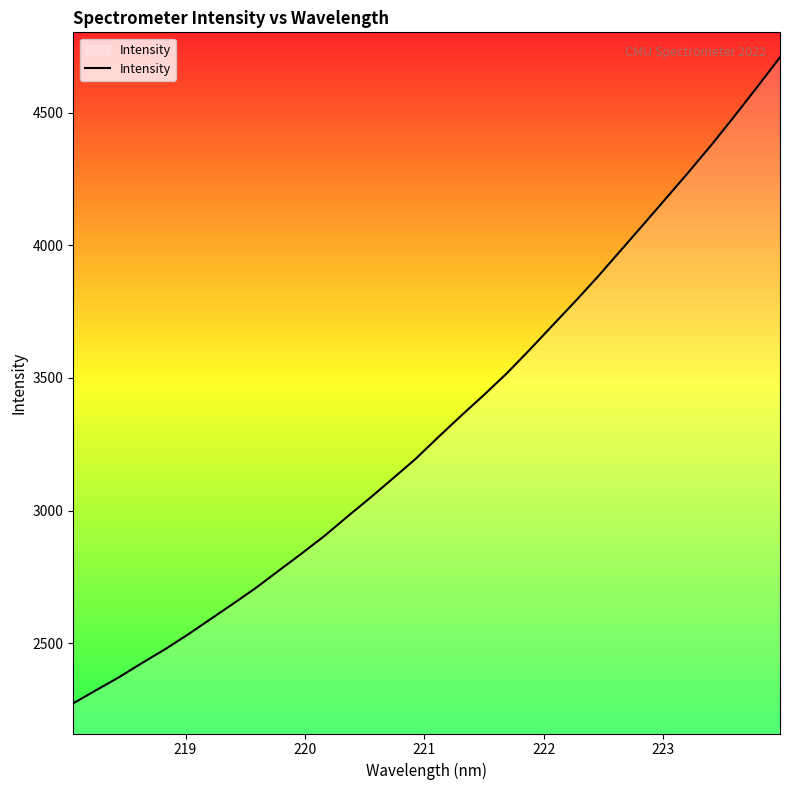

Count the number of categories in the chart.

32